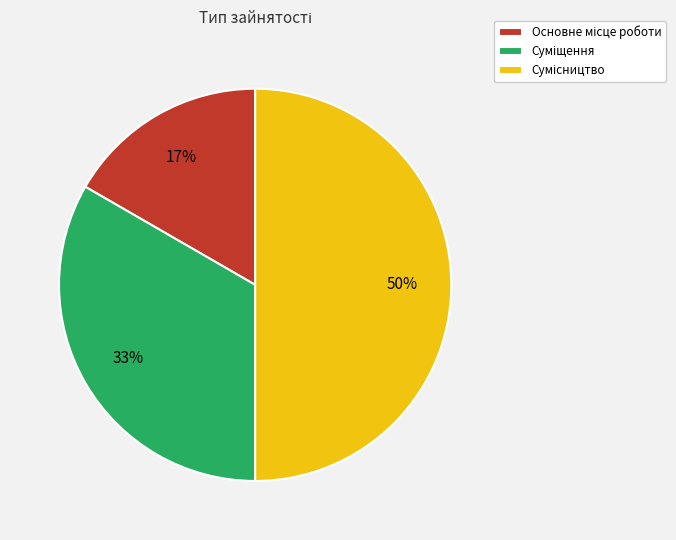

To the nearest percent, what is the average slice percentage?

33%